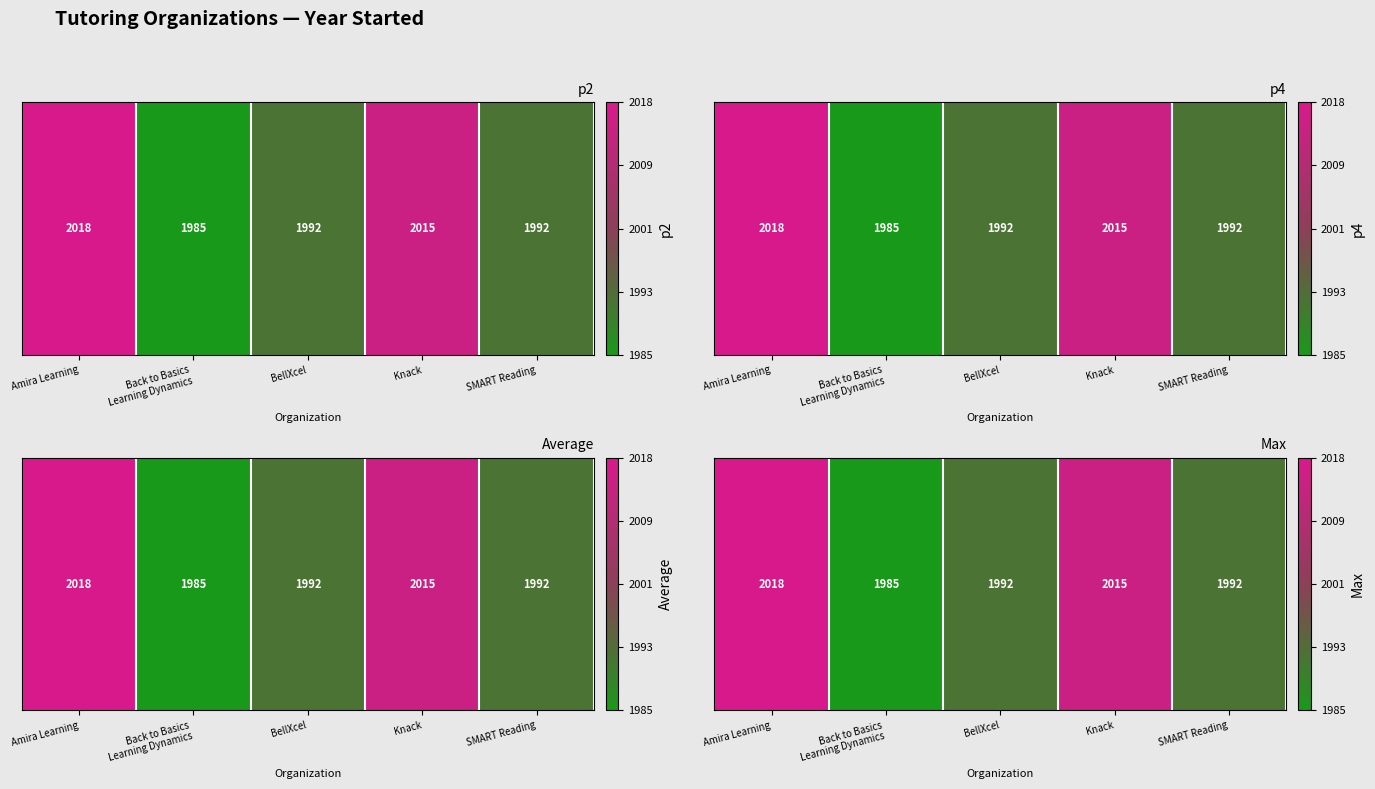

Reading left to right, what are all the values shown in this chart?

2018	1985	1992	2015	1992